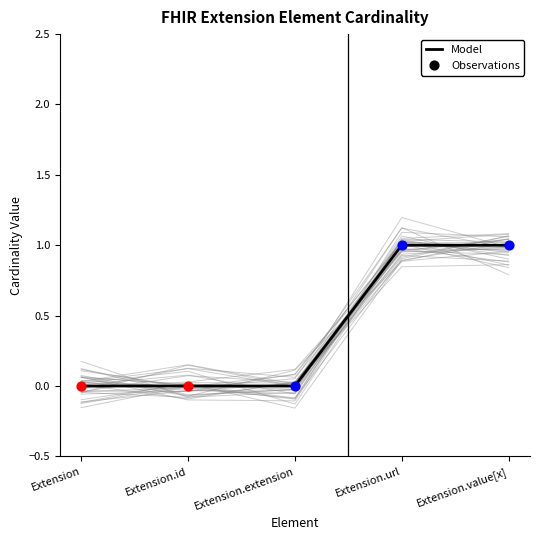

Between Extension.url and Extension.value[x], which is larger?

Extension.url